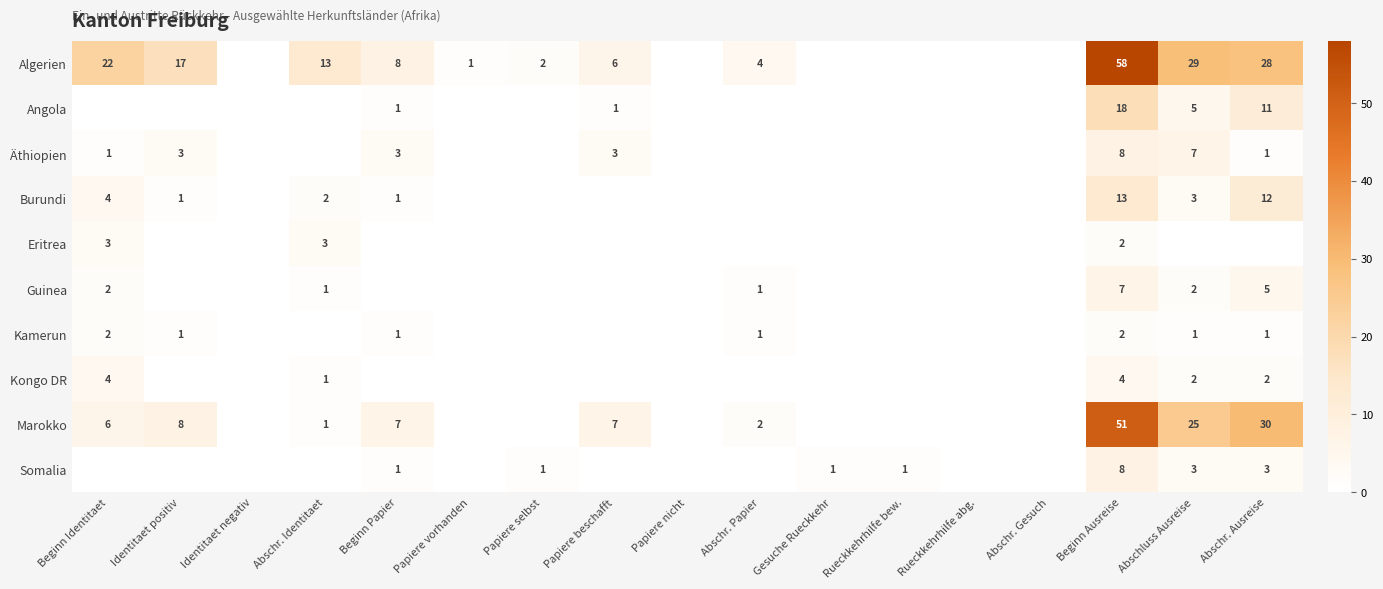

True or false: Äthiopien has a value of 3 at Papiere beschafft.

True